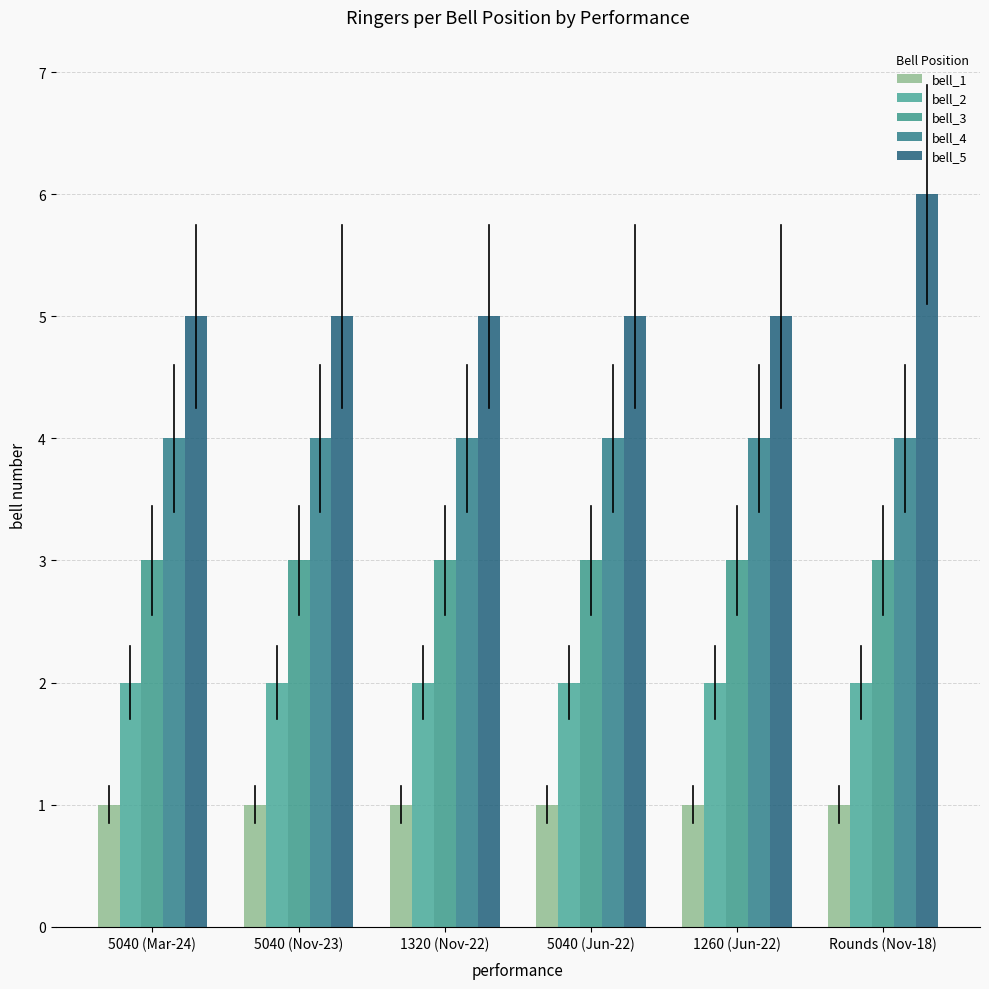

Reading right to left, extract all data points from this chart.

bell_1: 1	1	1	1	1	1
bell_2: 2	2	2	2	2	2
bell_3: 3	3	3	3	3	3
bell_4: 4	4	4	4	4	4
bell_5: 6	5	5	5	5	5